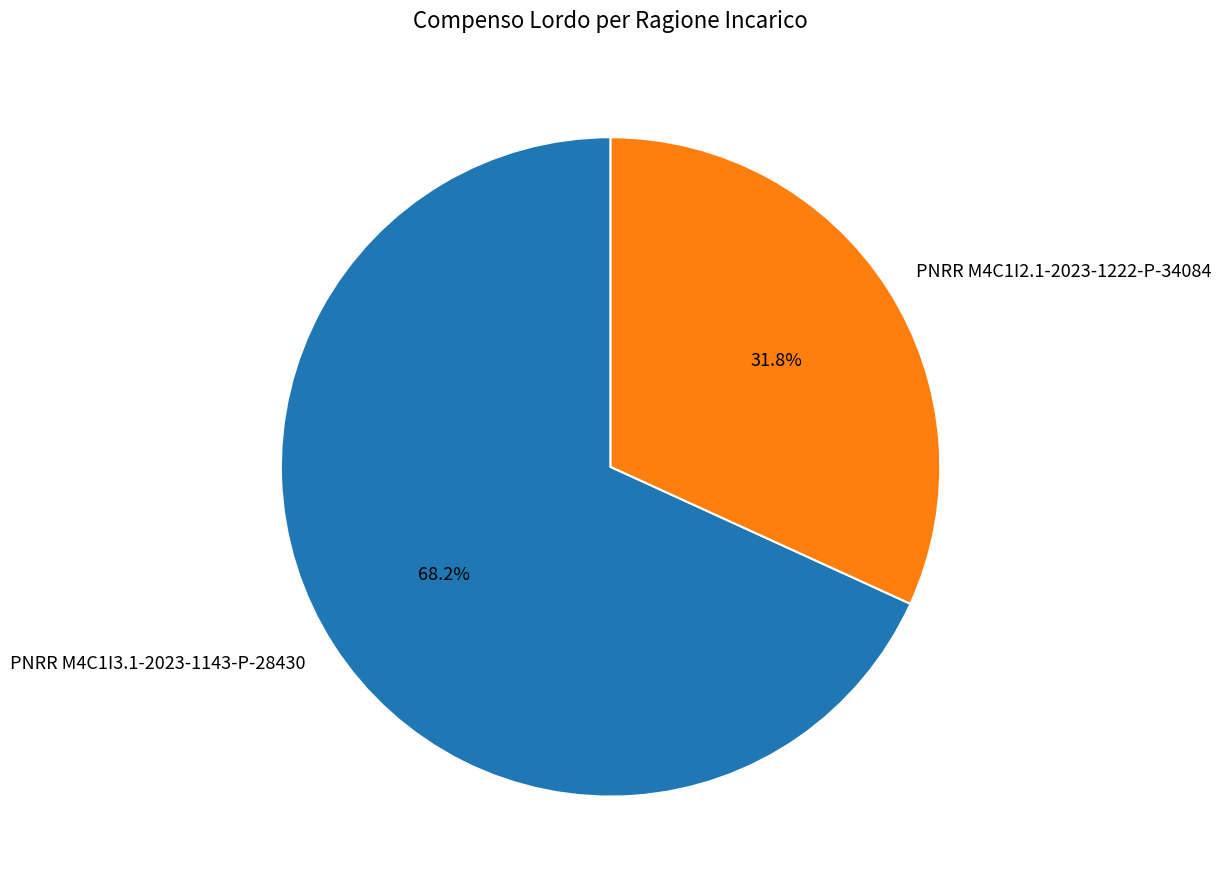

How many segments does this pie chart have?

2